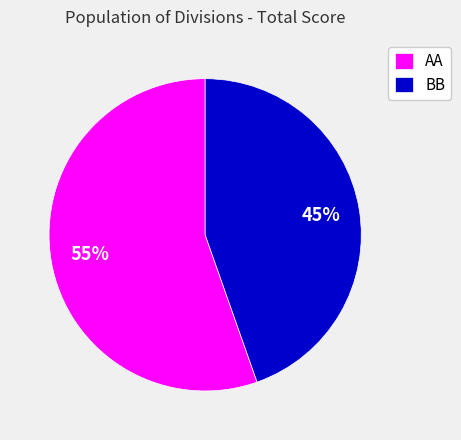

How many slices are in this pie chart?

2